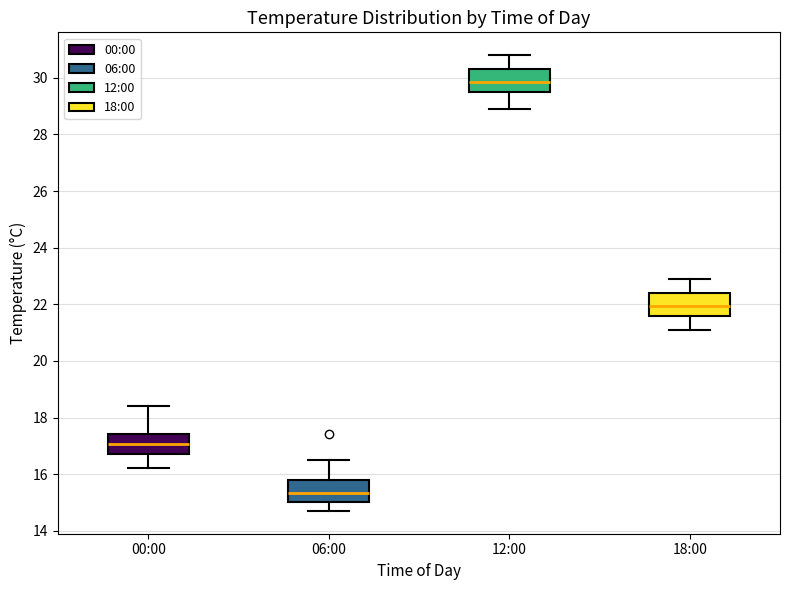

Which box's median line is the highest?

12:00